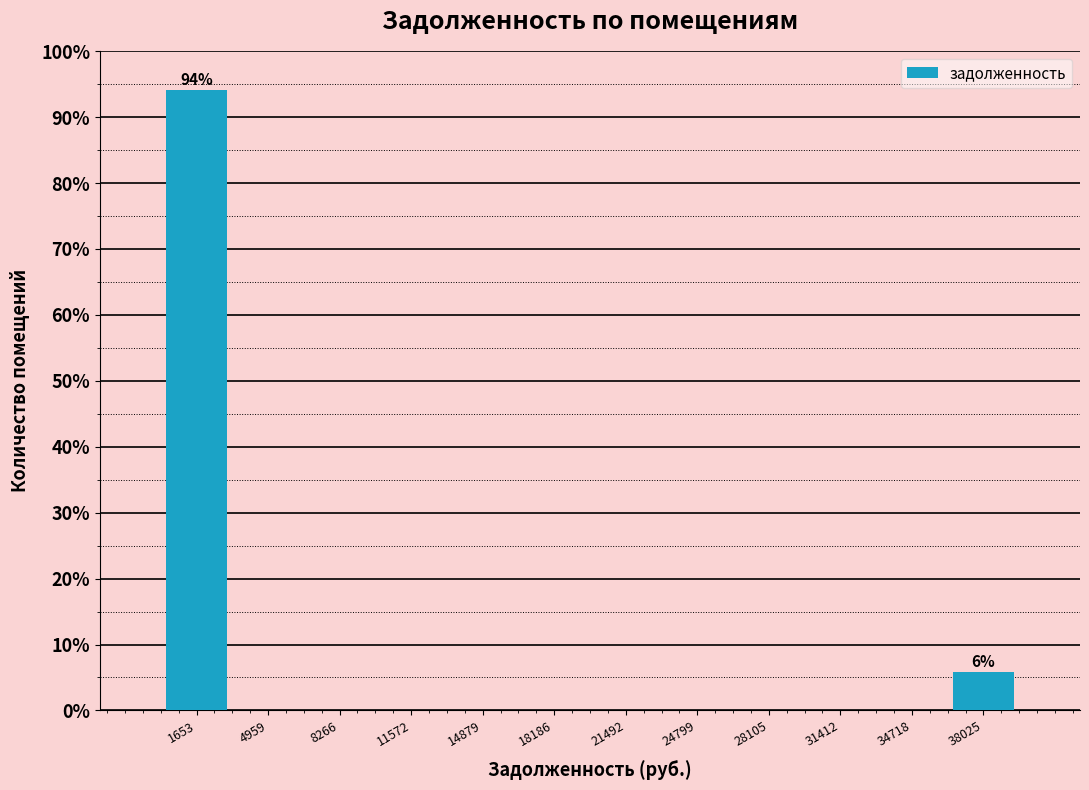

Over which range of the x-axis is the bar tallest?

0 to 3500